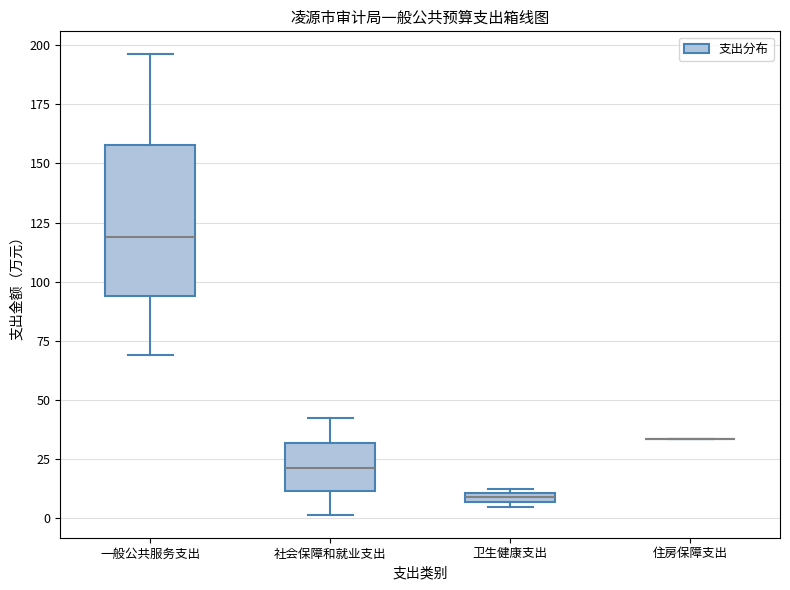

Comparing the boxes themselves (not the whiskers), which one is the tallest?

一般公共服务支出